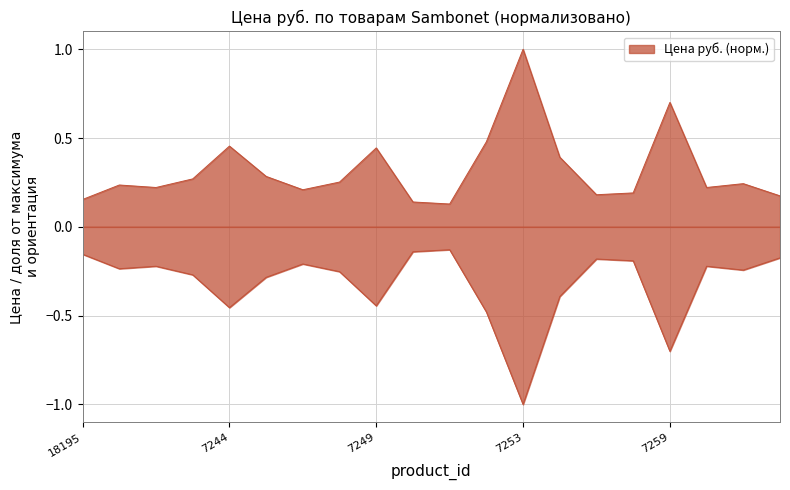

What is the difference between the values at 7253 and 7252?

0.5